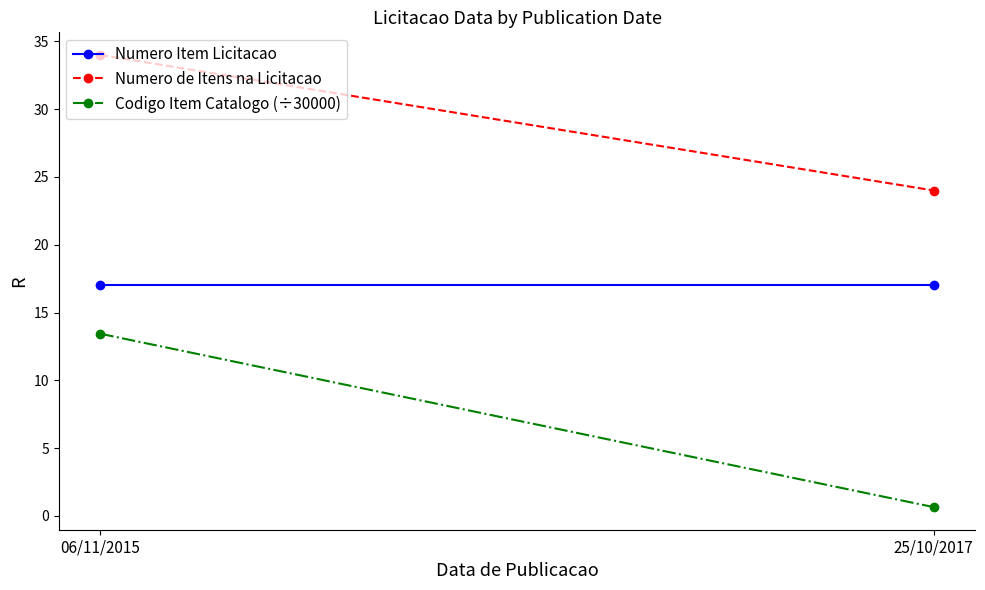

Which series has the widest spread of values?

Codigo Item Catalogo (÷30000)